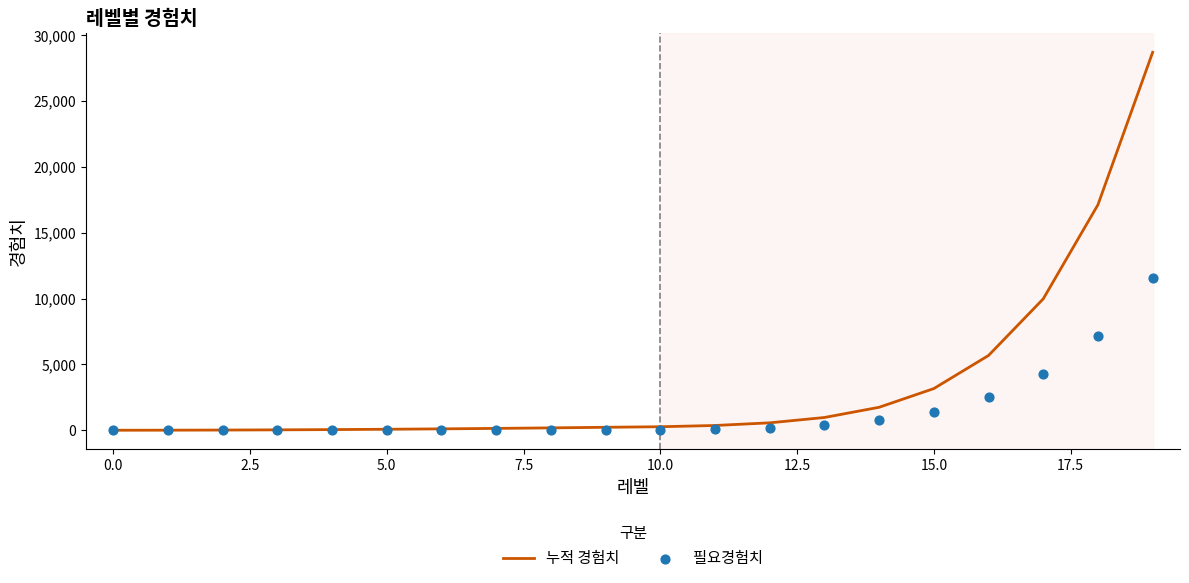

Which series has the largest Y range (max minus min)?

누적 경험치